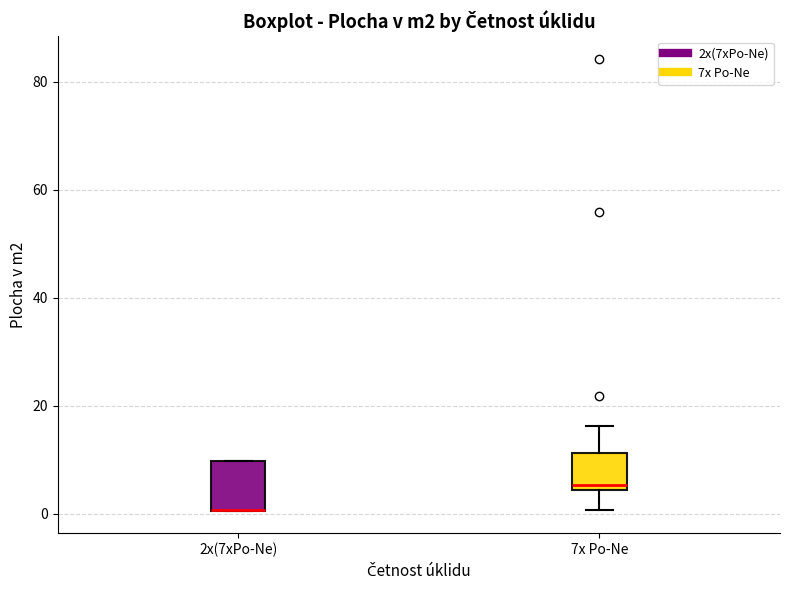

Where is the lower edge of the box for 2x(7xPo-Ne) on the y-axis? The values are not printed on the chart, so give them approximately, as read against the axis.

0